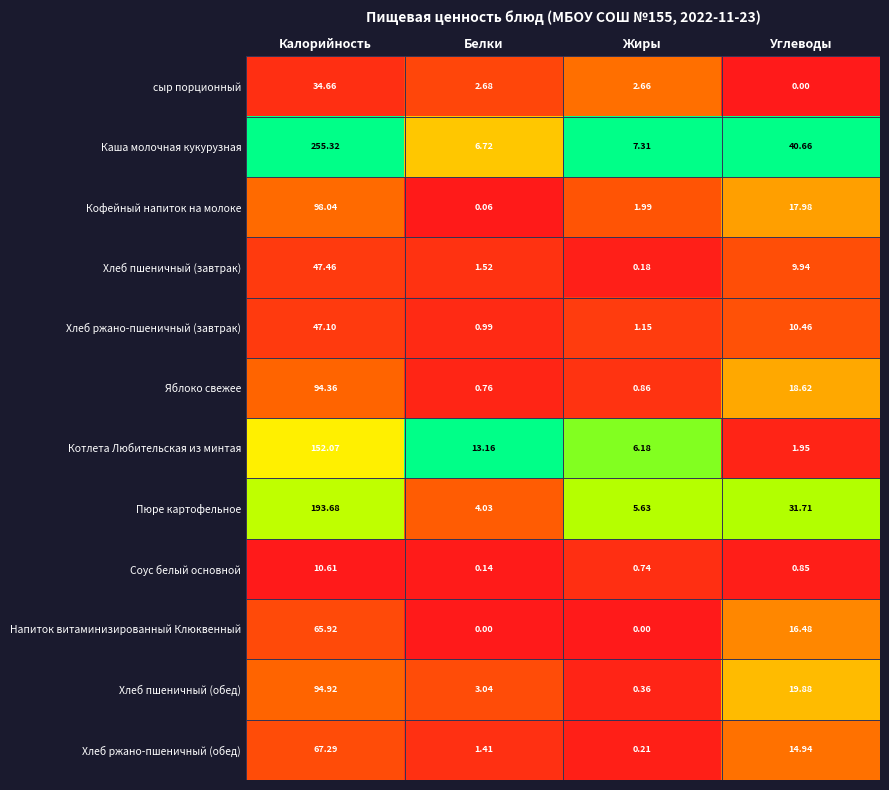

Which label corresponds to the largest value in the chart?

Калорийность